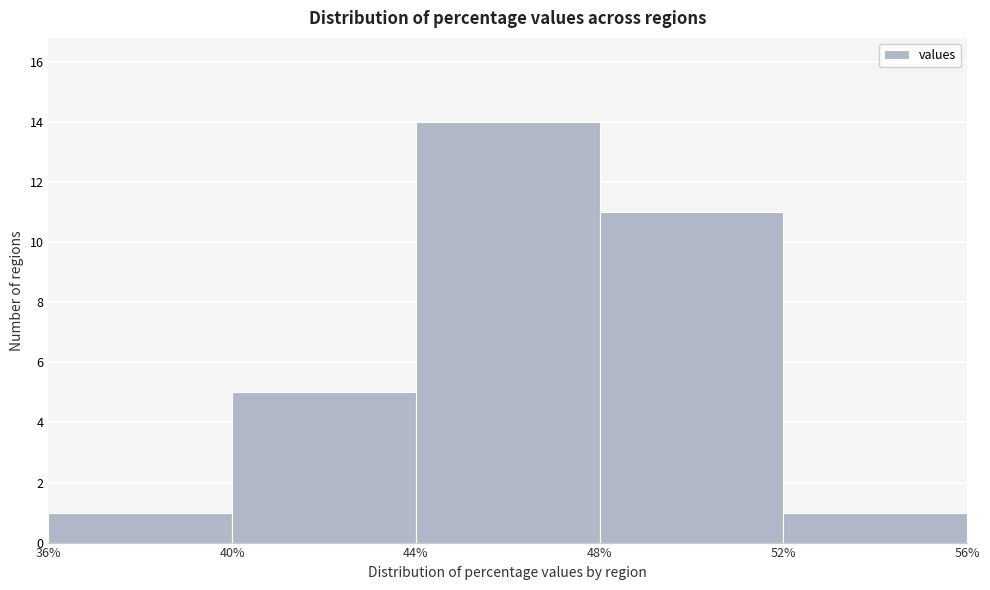

Reading left to right, list every bar in this chart as the range it spans on the x-axis followed by its height. The values are not printed on the chart, so give them approximately, as read against the axis.

36% to 40%: 1
40% to 44%: 5
44% to 48%: 14
48% to 52%: 11
52% to 56%: 1